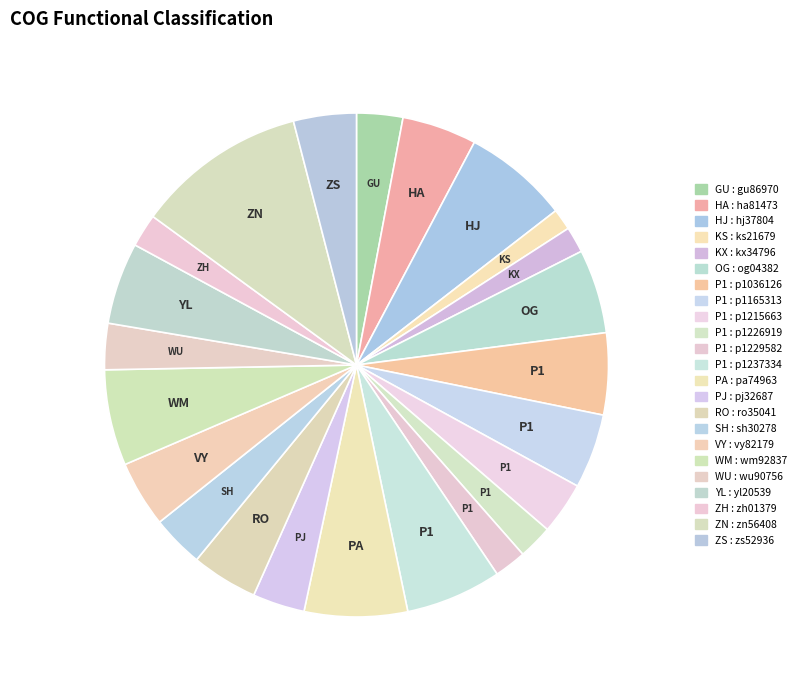

How many slices are in this pie chart?

23